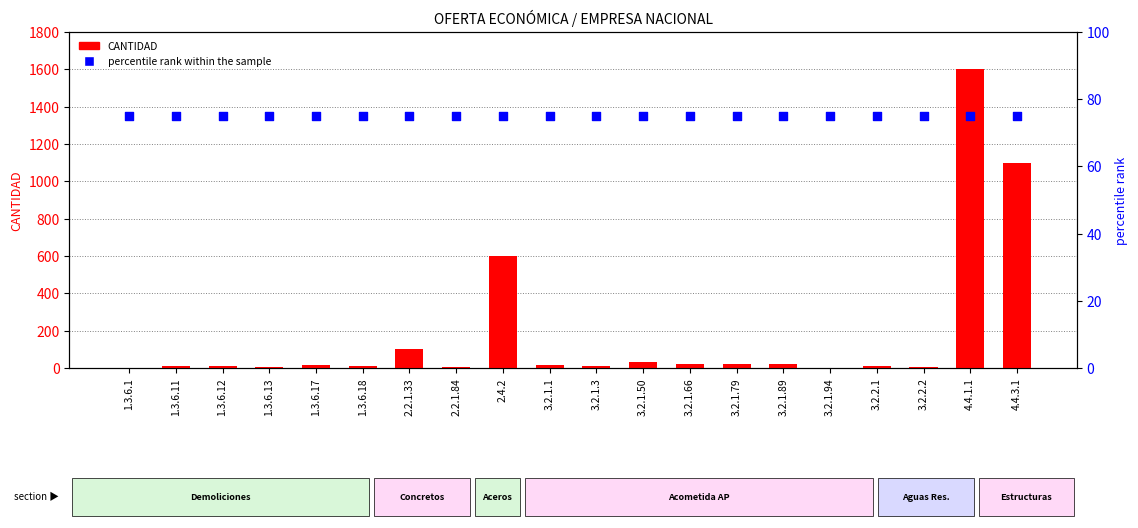

At how many categories does at least one series exceed 483?

3